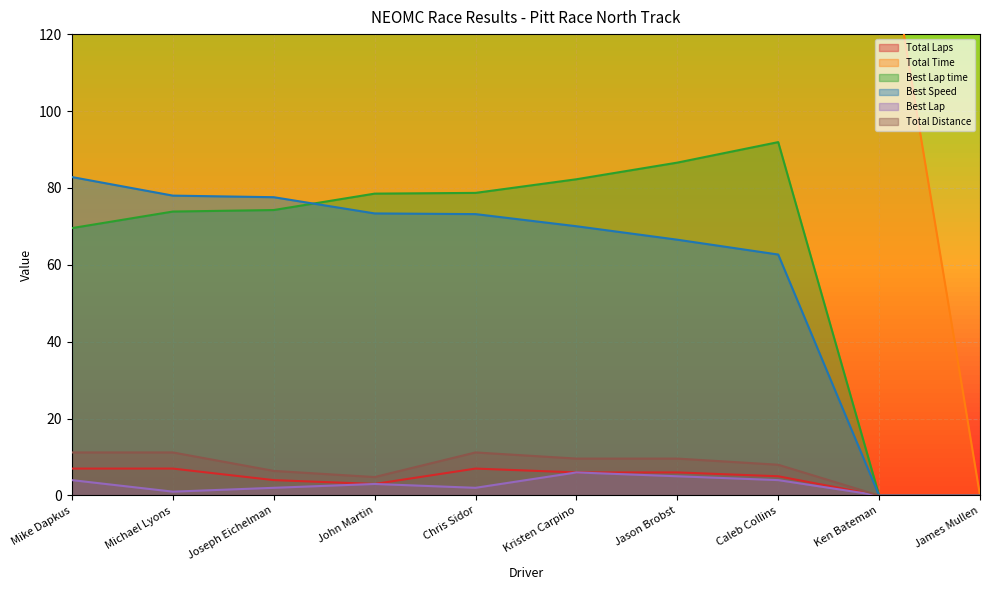

Between Michael Lyons and James Mullen, which is larger?

Michael Lyons